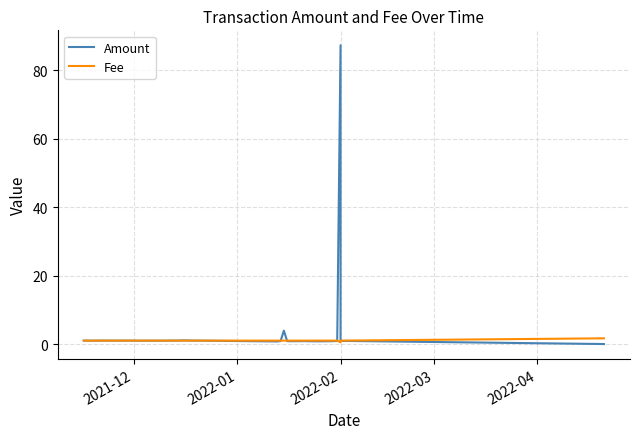

Is the value of Fee at 37 greater than the value of Amount at 28?

No